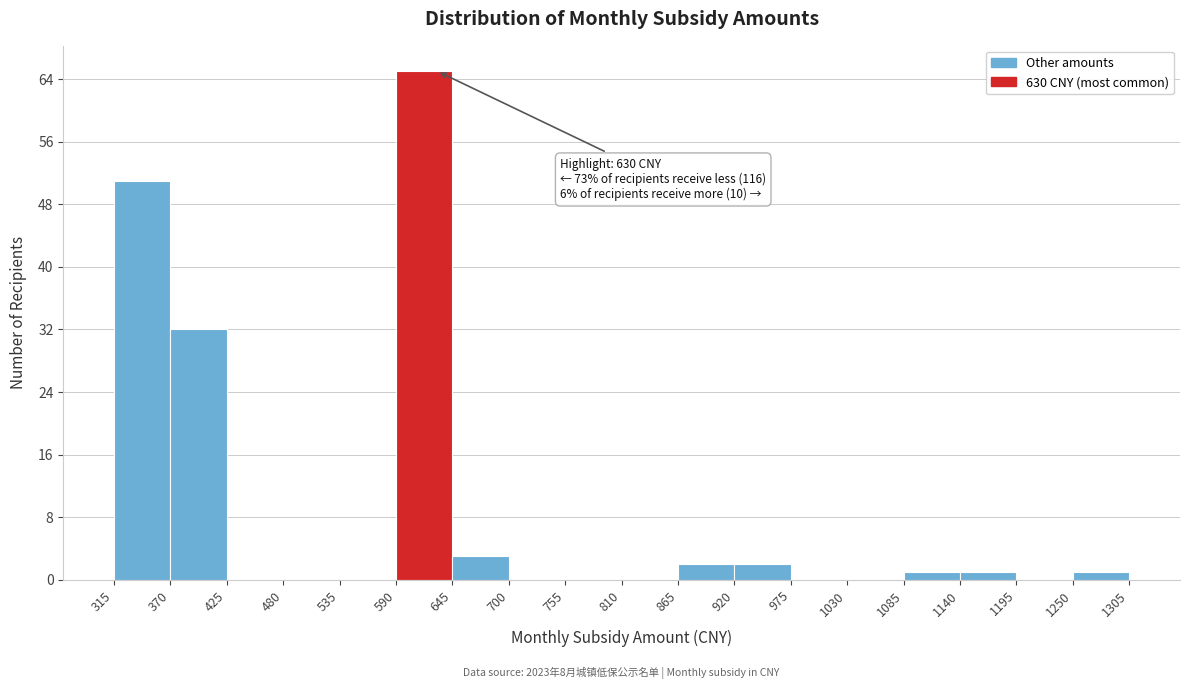

Which range on the x-axis has the tallest bar?

590 to 645